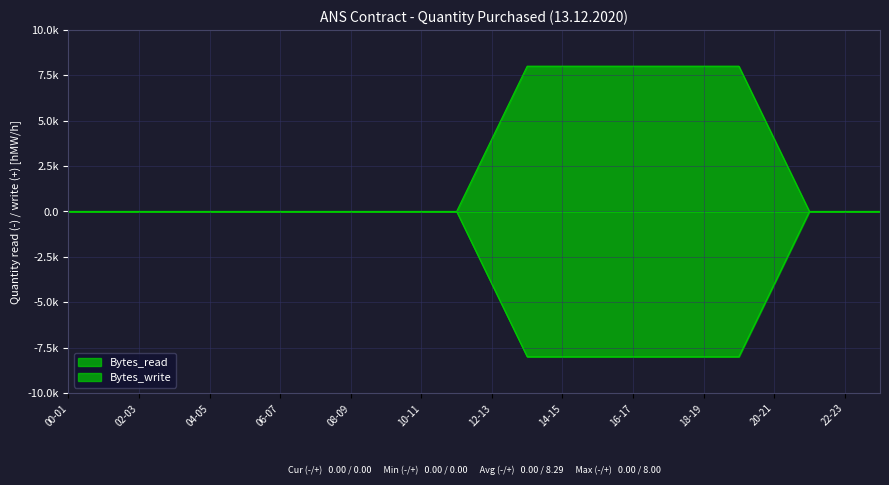

What is the difference between the maximum and minimum values in the Bytes_write series?

8